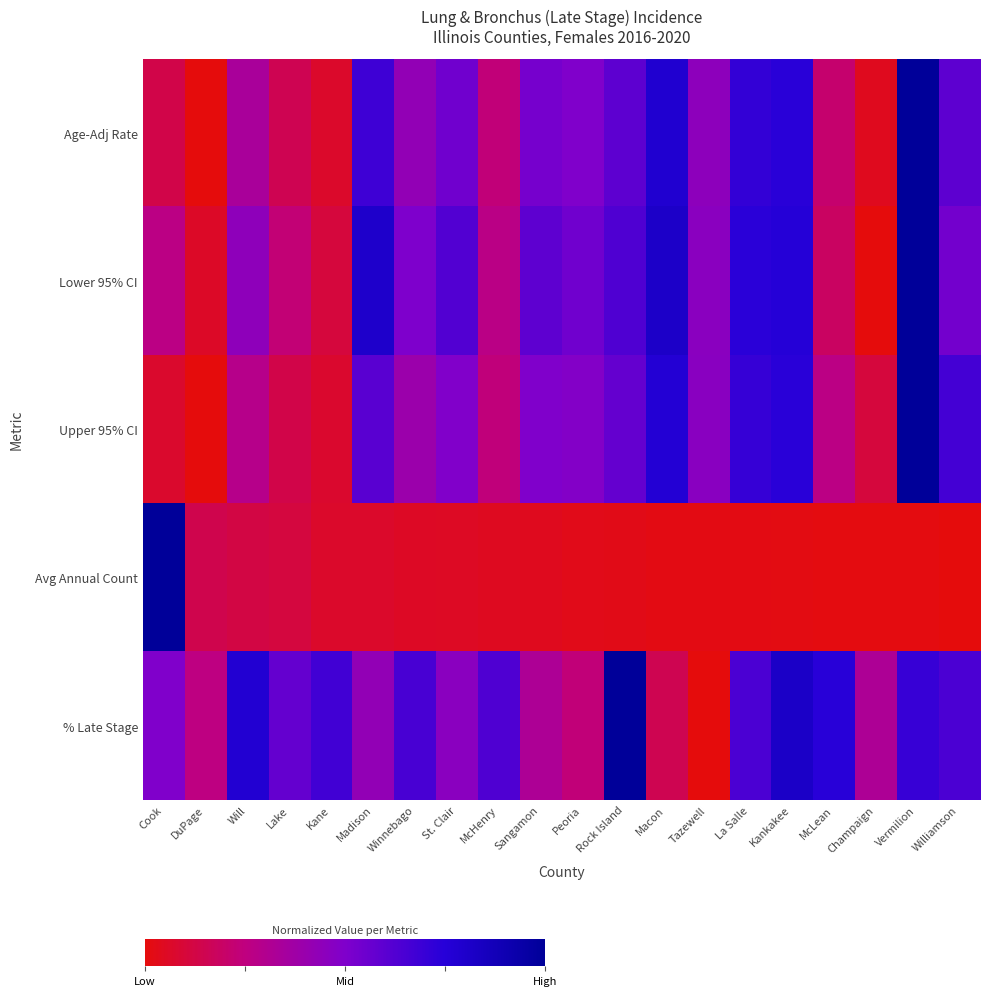

What is the difference between the highest and lowest values at Will?

0.7